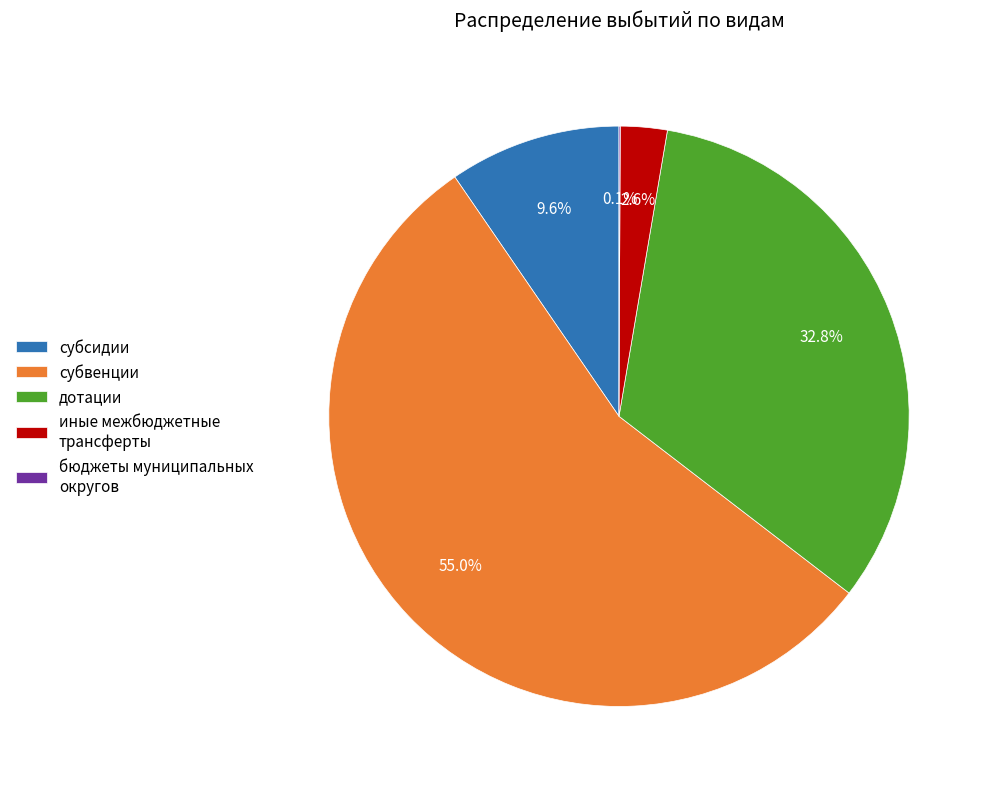

To the nearest percent, what portion does субвенции represent?

55%